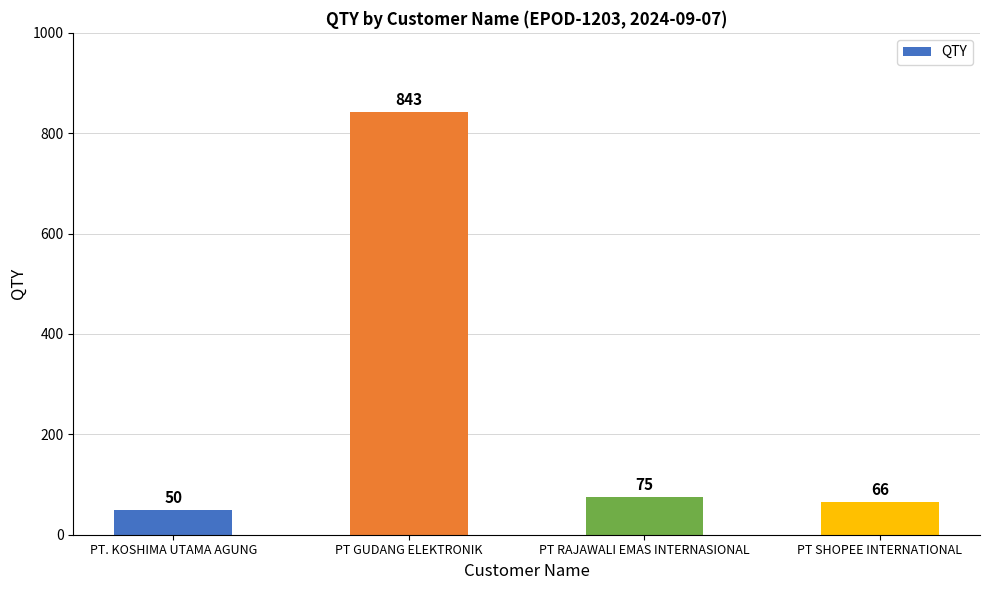

Rank the categories by value from lowest to highest.

PT. KOSHIMA UTAMA AGUNG, PT SHOPEE INTERNATIONAL, PT RAJAWALI EMAS INTERNASIONAL, PT GUDANG ELEKTRONIK